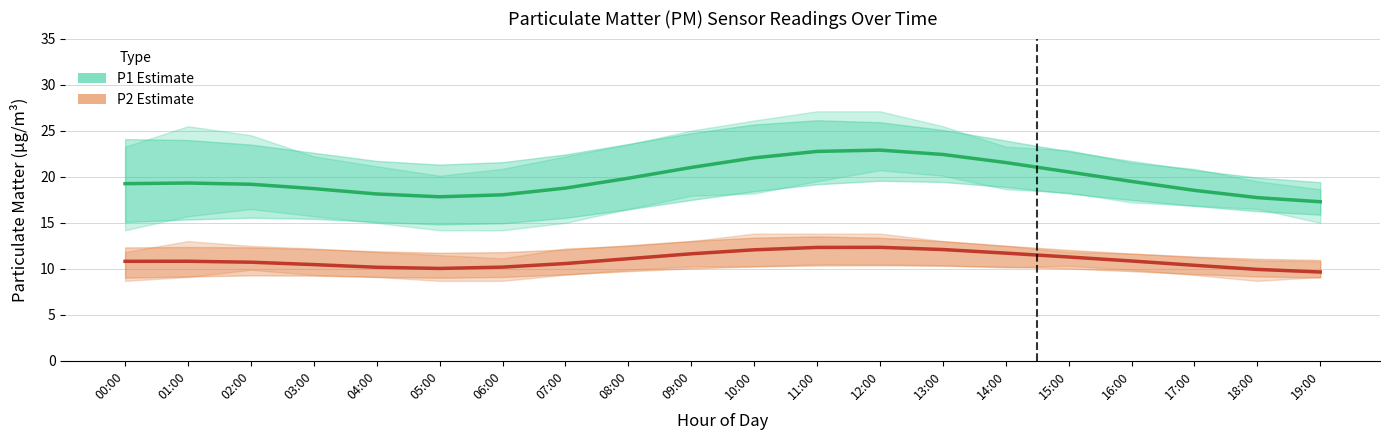

Reading left to right, list all the values displayed in this chart.

P1 (PM10 Estimate): 19.2	19.3	19.2	18.7	18.1	17.8	18.0	18.8	19.8	21.0	22.0	22.7	22.9	22.4	21.5	20.5	19.5	18.5	17.7	17.3
P2 (PM2.5 Estimate): 10.8	10.8	10.7	10.4	10.2	10.0	10.2	10.6	11.1	11.6	12.1	12.3	12.3	12.1	11.7	11.3	10.8	10.4	9.9	9.6